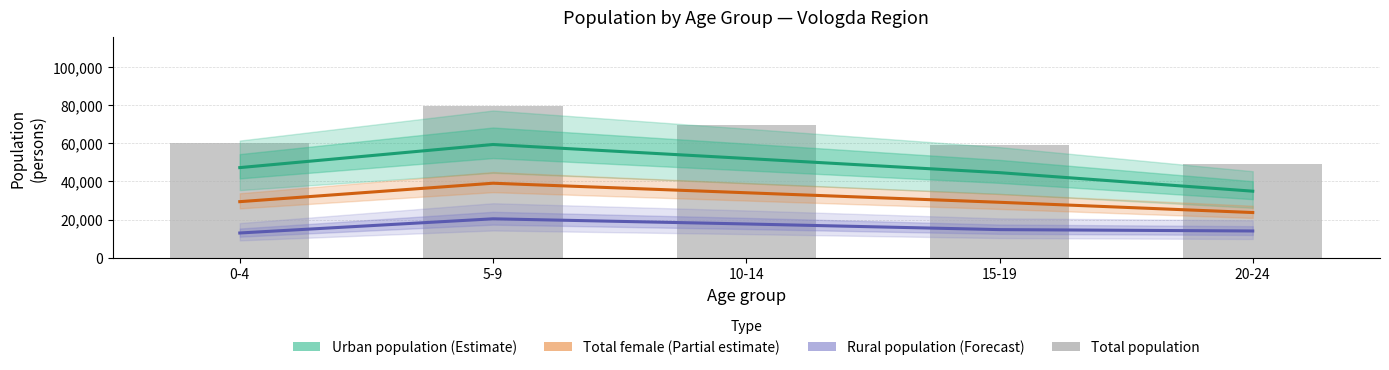

Where is Total population nearest to the value 64228?

0-4